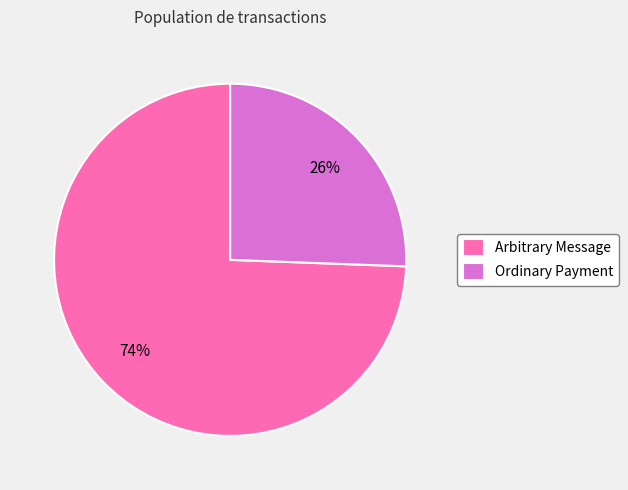

How many slices are in this pie chart?

2